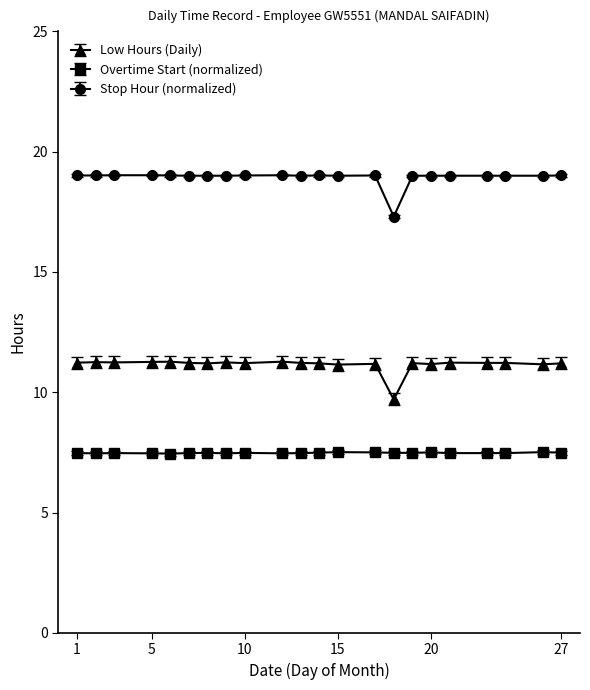

Rank the series by their average value, from lowest to highest.

Overtime Start (normalized), Low Hours (Daily), Stop Hour (normalized)